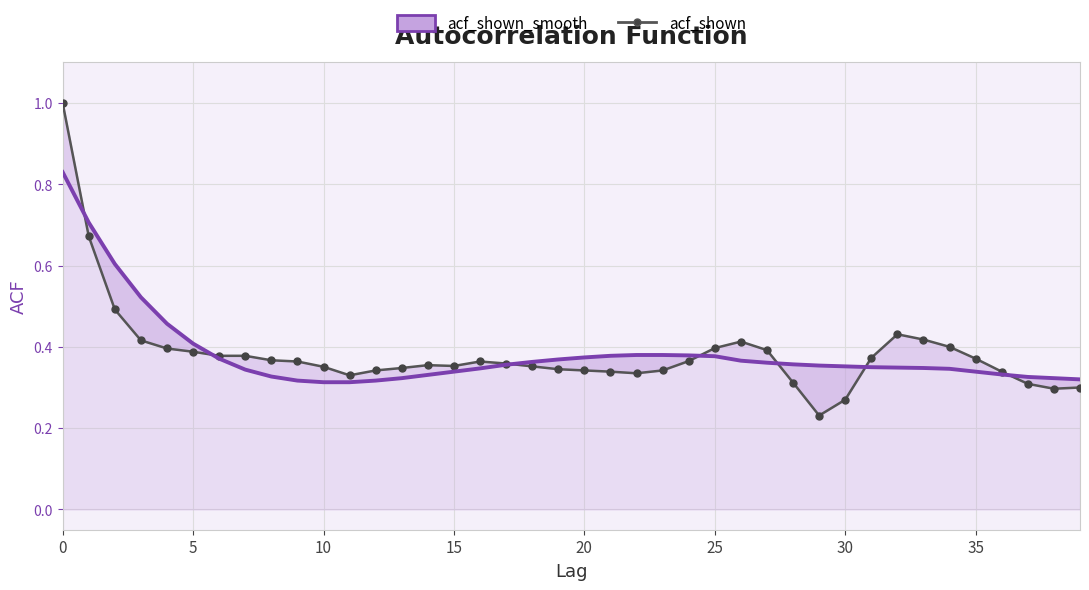

Reading right to left, transcribe all the data shown in this chart.

acf_shown: 0.3	0.3	0.3	0.3	0.4	0.4	0.4	0.4	0.4	0.3	0.2	0.3	0.4	0.4	0.4	0.4	0.3	0.3	0.3	0.3	0.3	0.4	0.4	0.4	0.4	0.4	0.3	0.3	0.3	0.4	0.4	0.4	0.4	0.4	0.4	0.4	0.4	0.5	0.7	1.0
acf_shown_smooth: 0.3	0.3	0.3	0.3	0.3	0.3	0.3	0.3	0.3	0.4	0.4	0.4	0.4	0.4	0.4	0.4	0.4	0.4	0.4	0.4	0.4	0.4	0.4	0.3	0.3	0.3	0.3	0.3	0.3	0.3	0.3	0.3	0.3	0.4	0.4	0.5	0.5	0.6	0.7	0.8